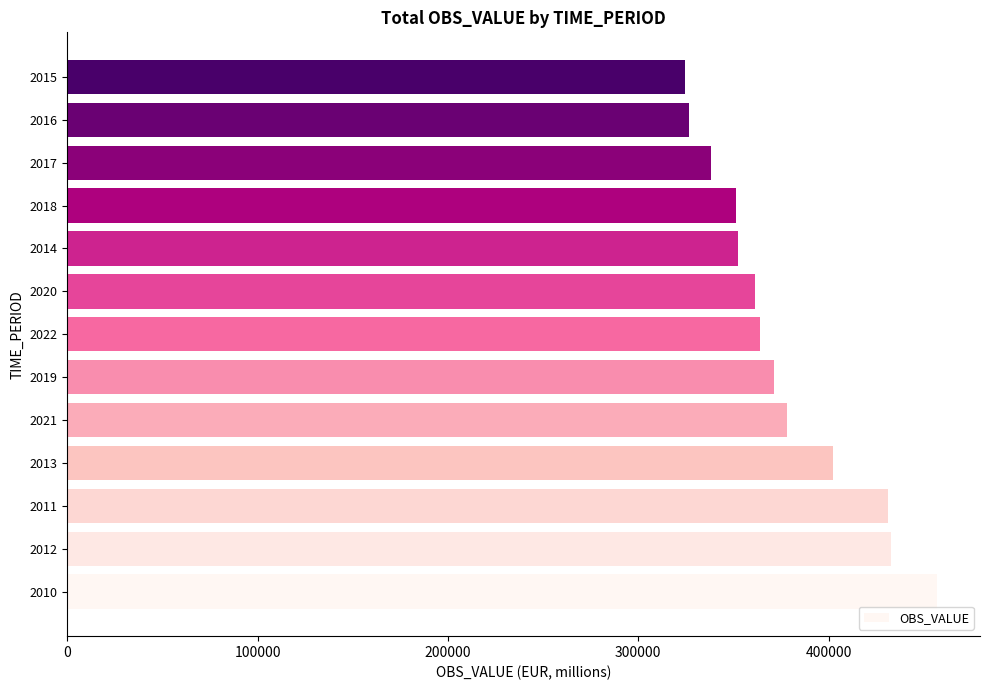

What is the smallest value displayed?

324808.4